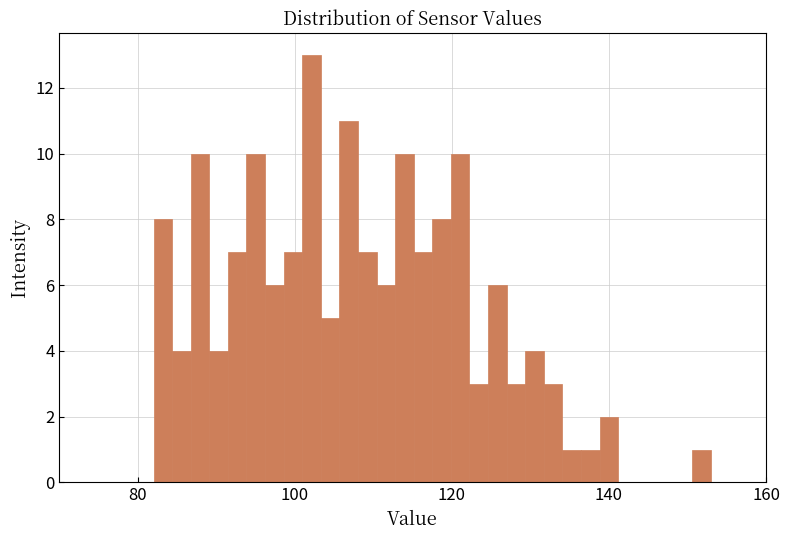

Around what value on the x-axis is the tallest bar? Give the approximate position of its centre, as read against the axis.

102